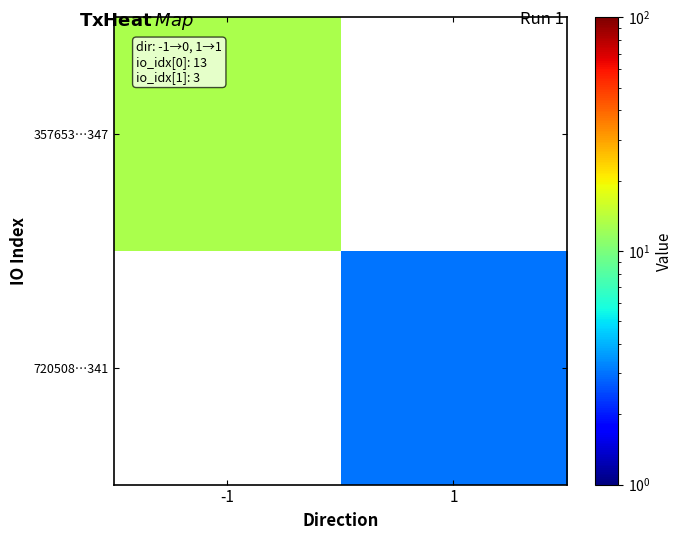

Reading right to left, transcribe all the data shown in this chart.

357653…347: 1=0	-1=13
720508…341: 1=3	-1=0